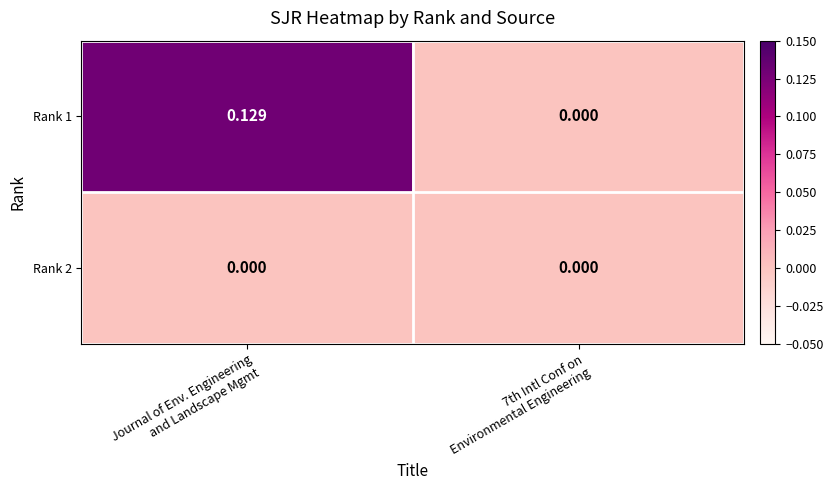

Which series has the largest total across all categories?

Rank 1